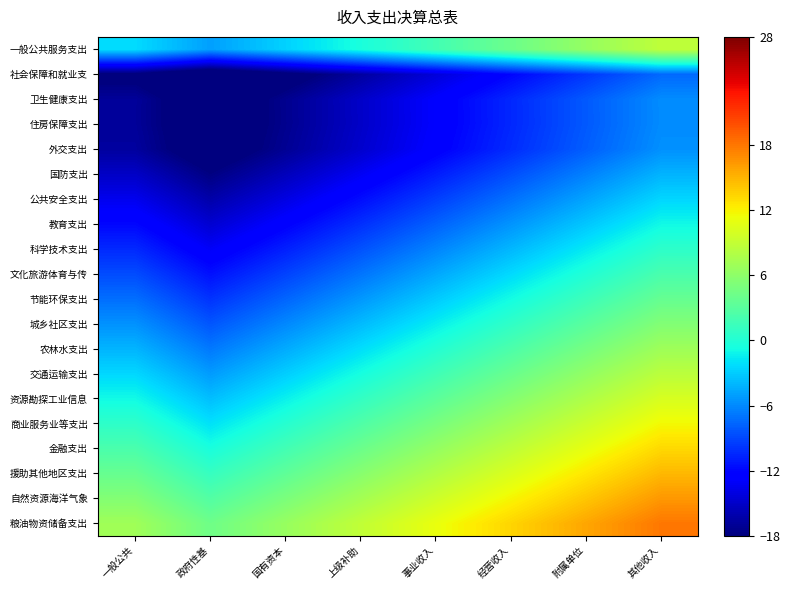

Which has a higher value, 附属单位 or 上级补助?

附属单位